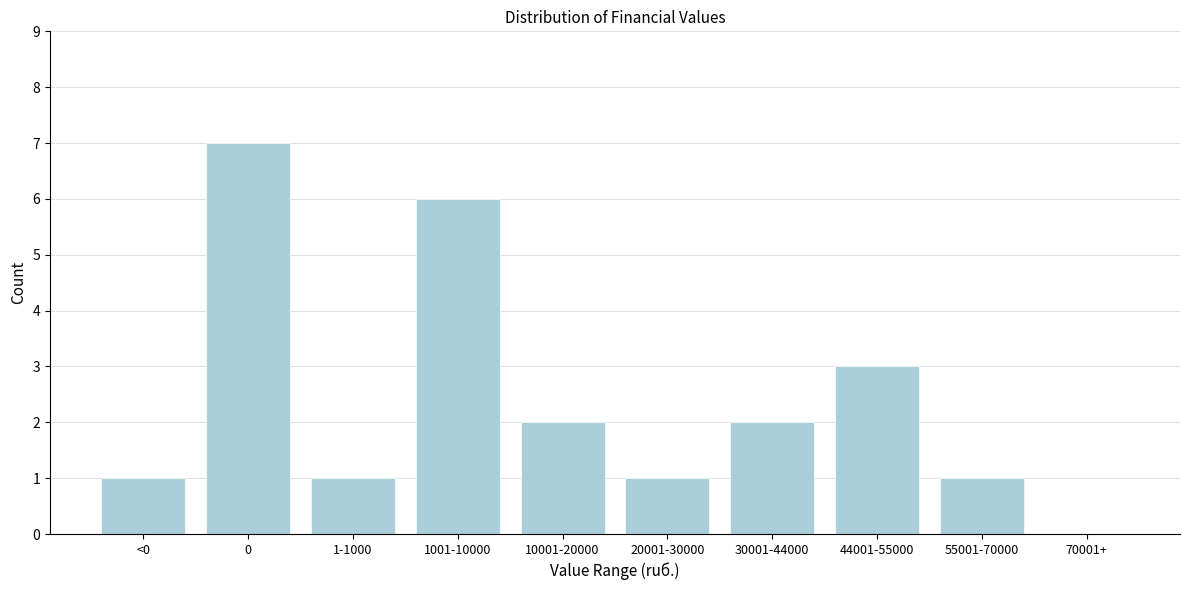

Reading left to right, transcribe all the data shown in this chart.

<0=1	0=7	1-1000=1	1001-10000=6	10001-20000=2	20001-30000=1	30001-44000=2	44001-55000=3	55001-70000=1	70001+=0